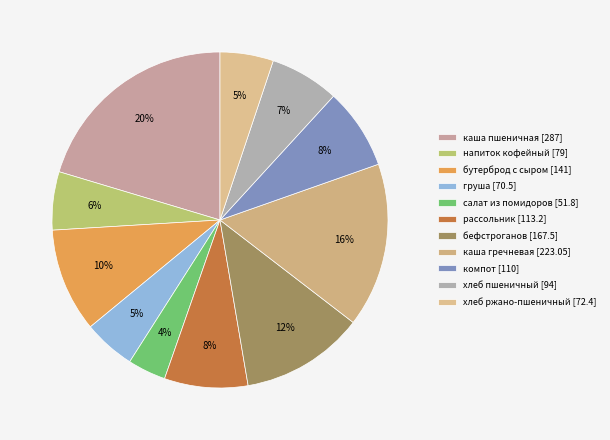

Count the number of slices in the pie.

11